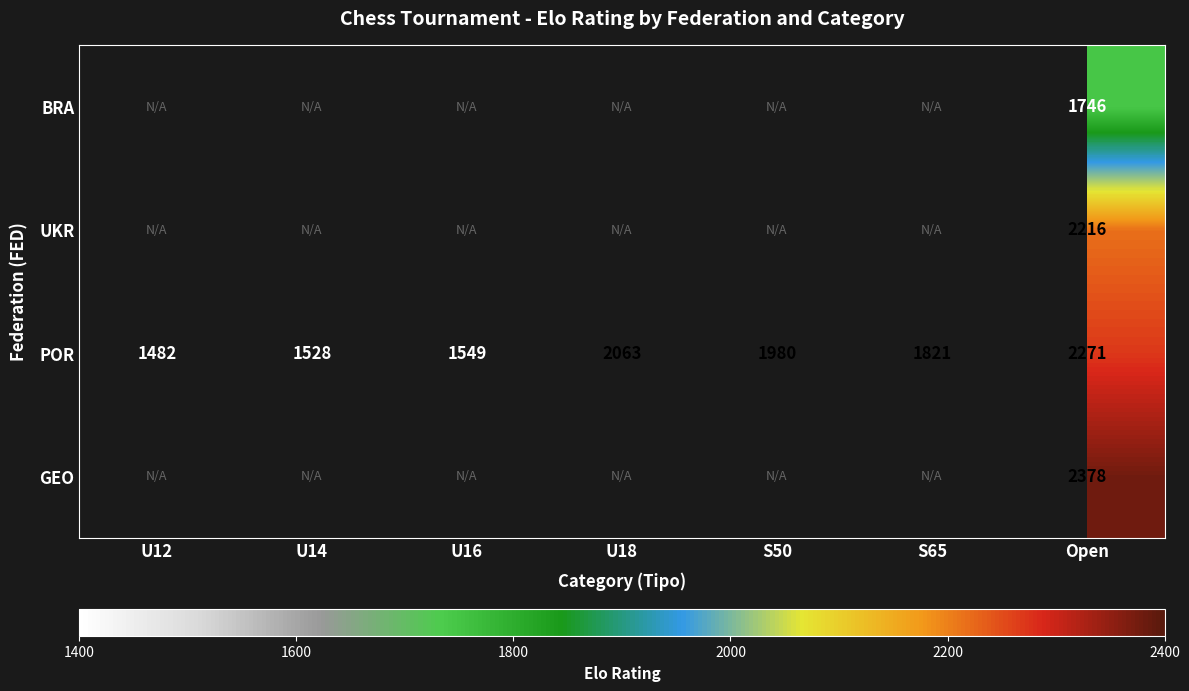

List the labels in order of POR value, largest first.

Open, U18, S50, S65, U16, U14, U12